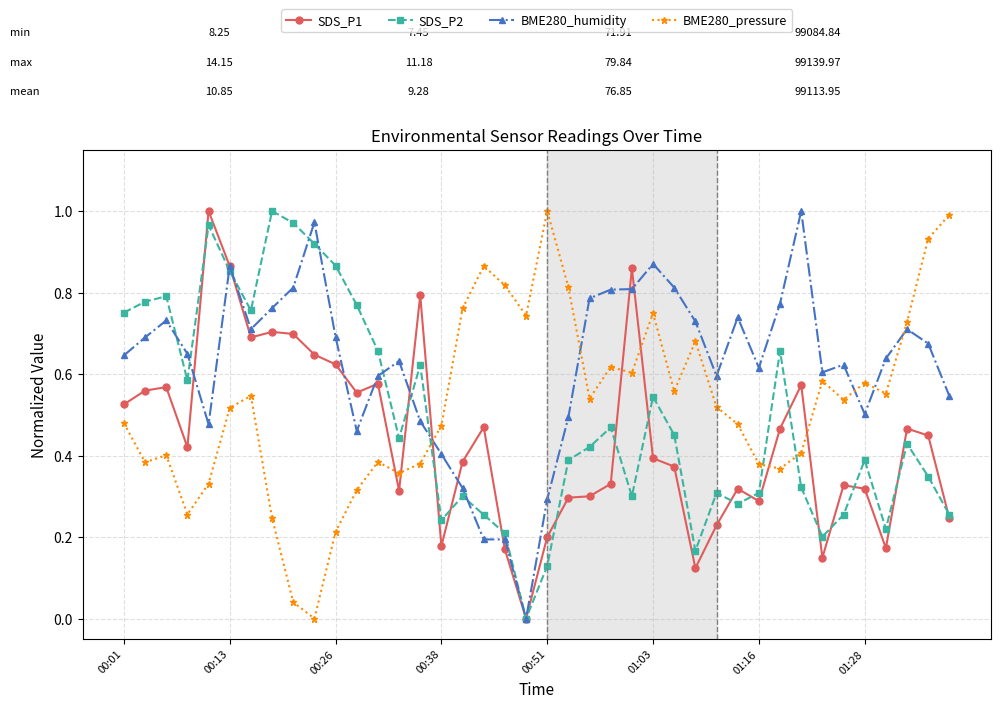

Rank the series by their average value, from highest to lowest.

BME280_humidity, BME280_pressure, SDS_P2, SDS_P1